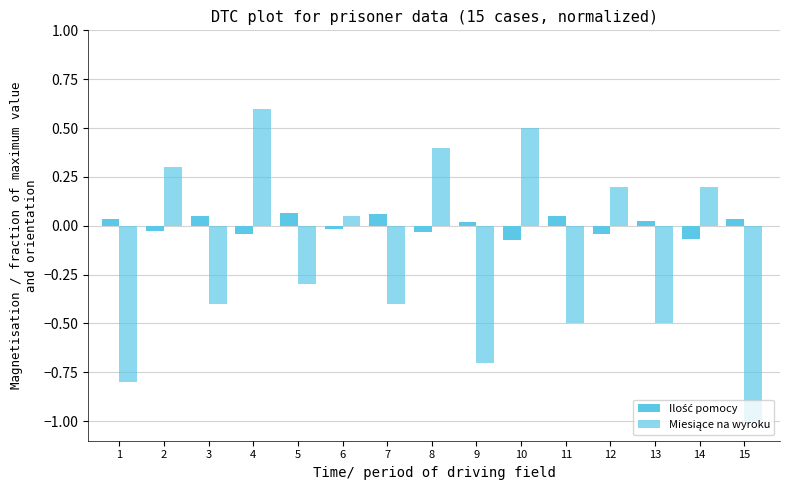

Which series changed the most between 4 and 6?

Miesiące na wyroku